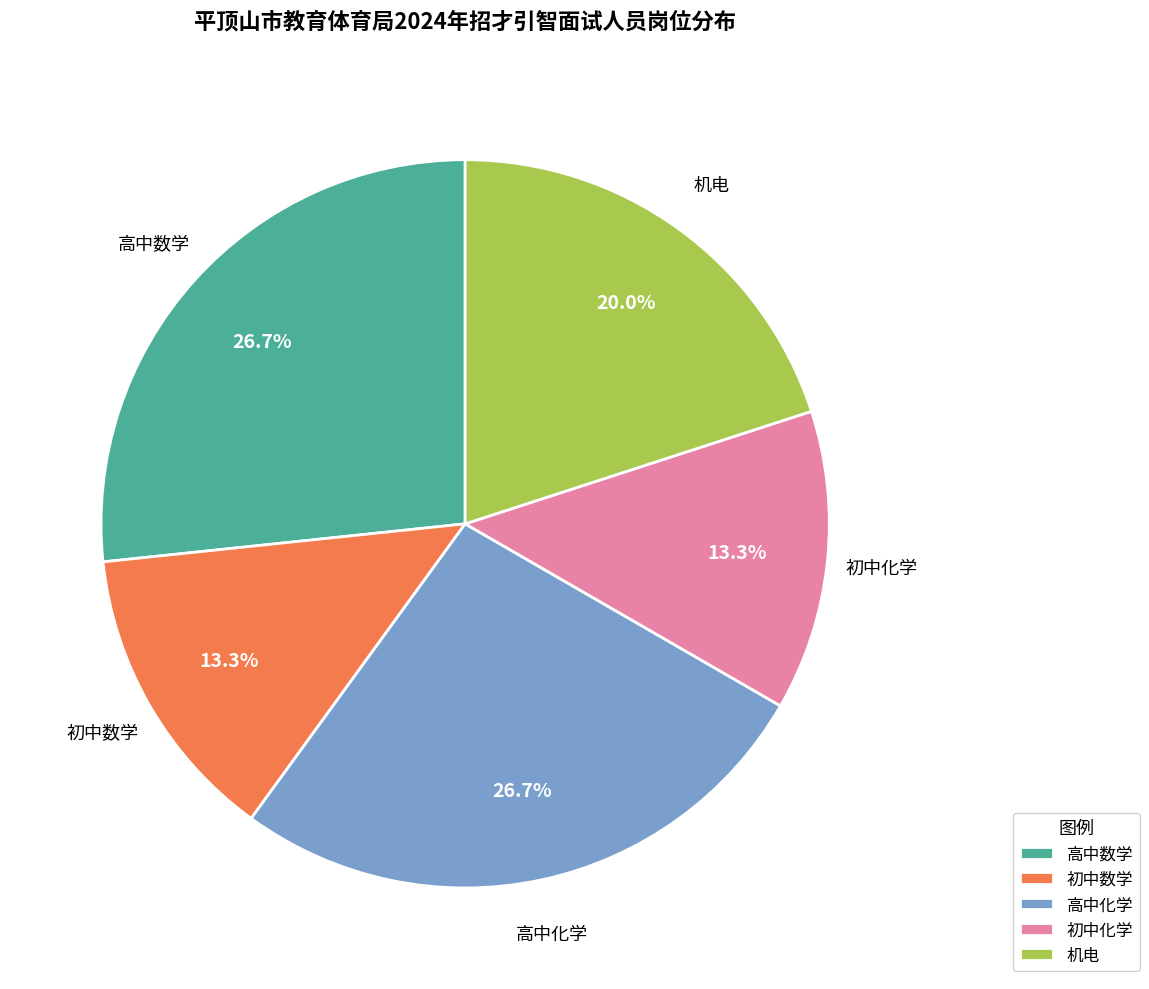

Is 高中数学 the majority of the pie?

No